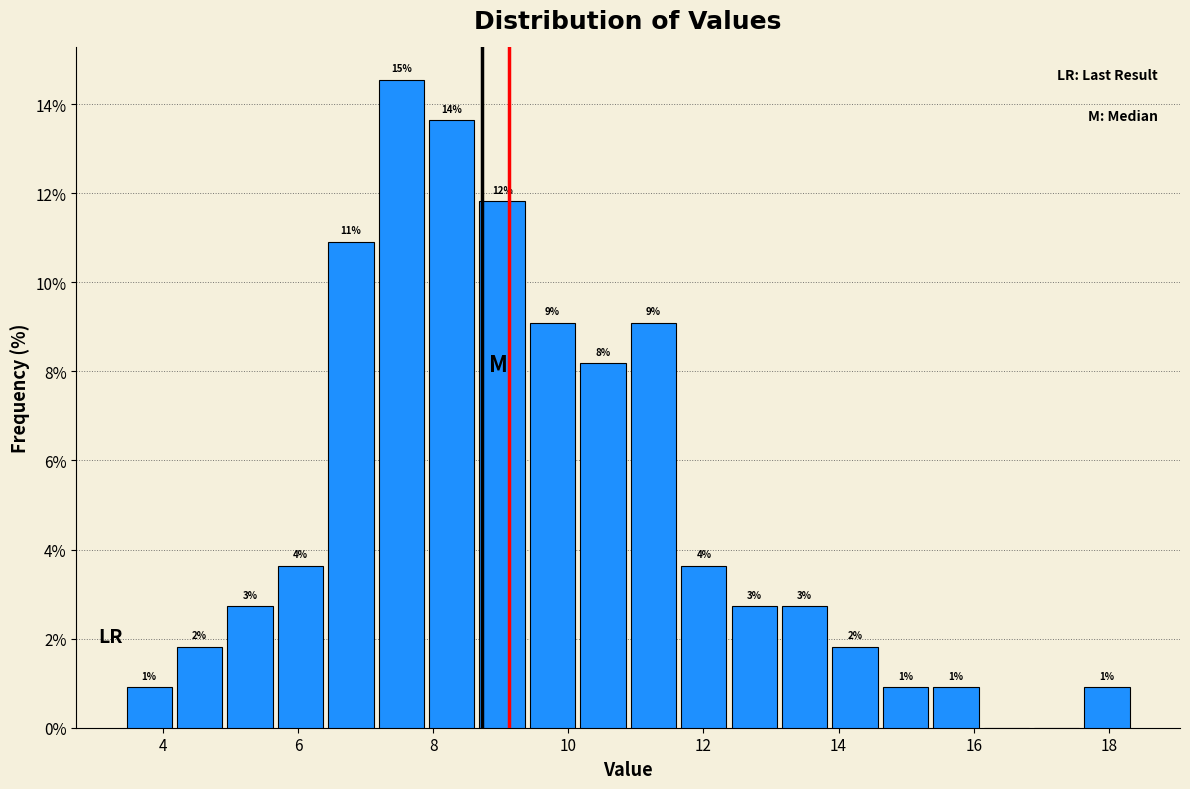

Read against the x-axis, roughly where is the centre of the tallest bar?

7.6